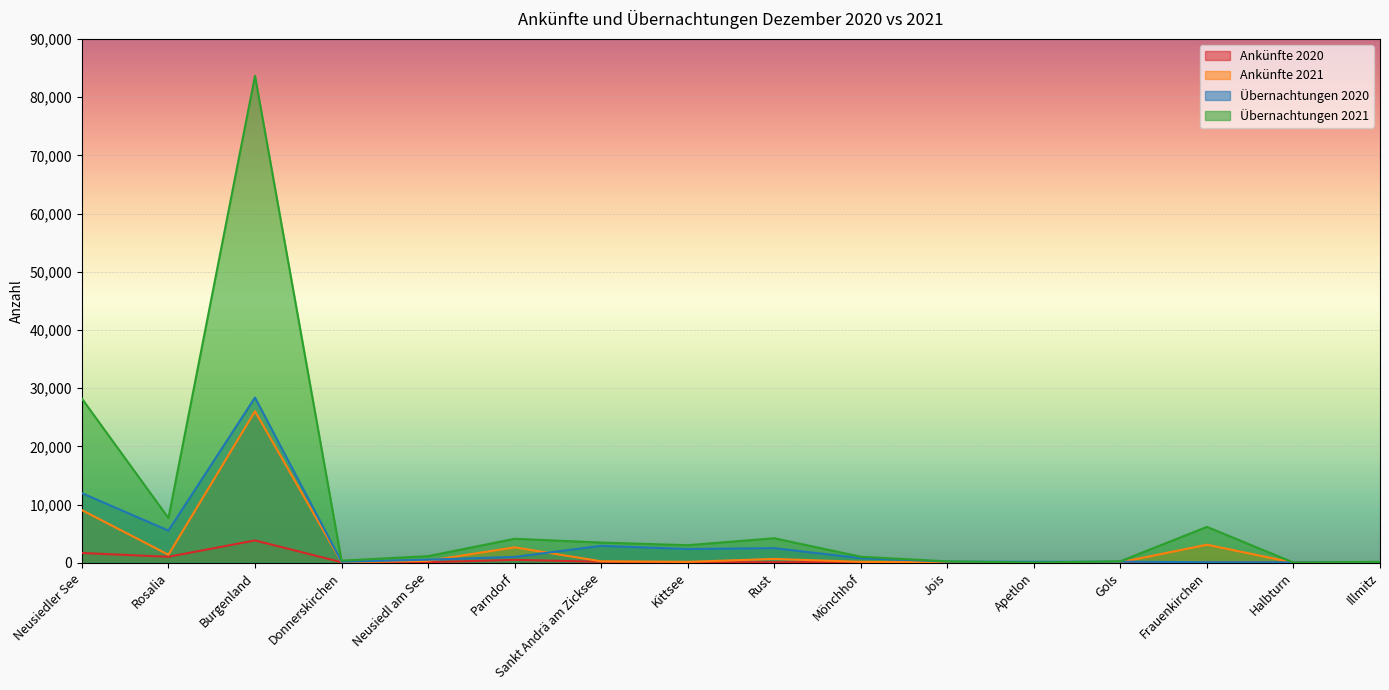

Where is the first local minimum for Ankünfte 2020?

Rosalia